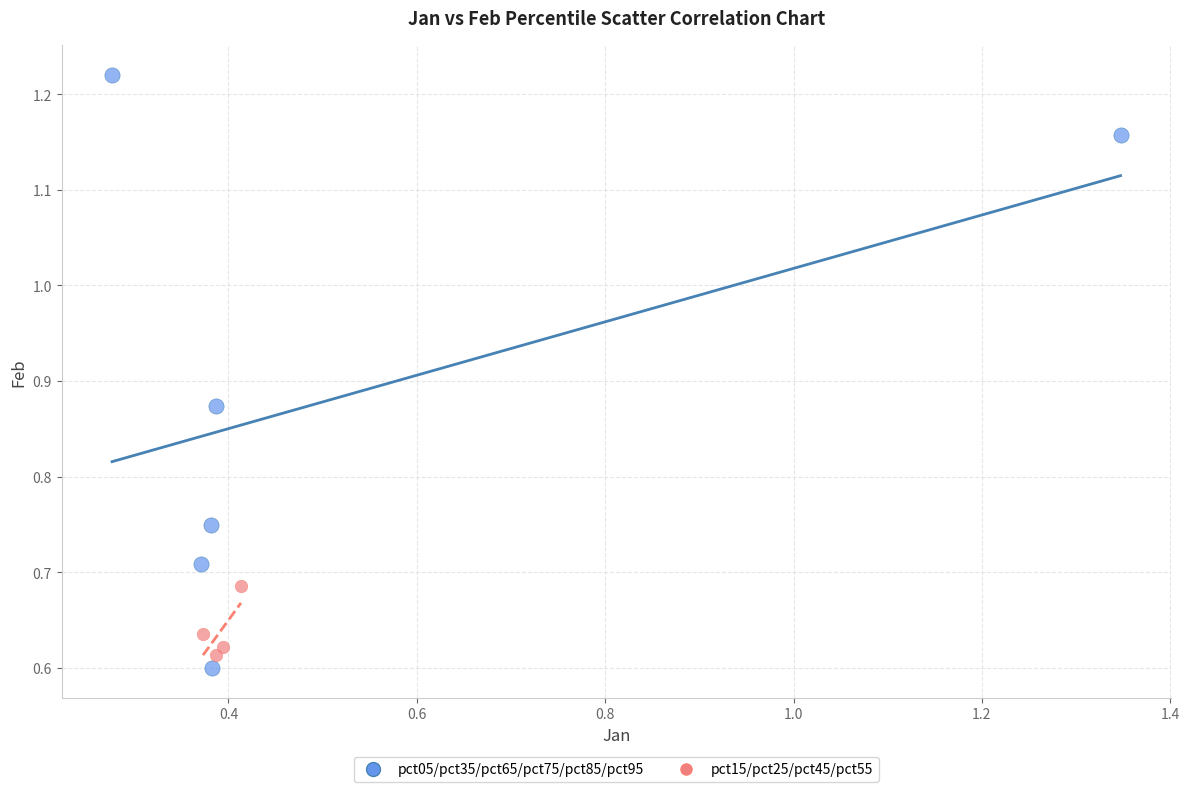

Which series has the largest Y range (max minus min)?

pct05/pct35/pct65/pct75/pct85/pct95